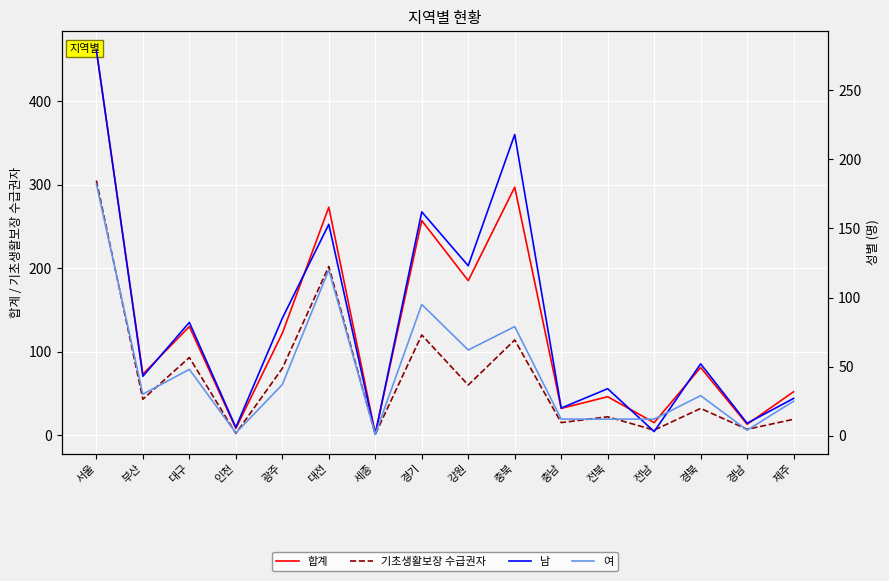

At which category does 남 reach its first local valley?

부산